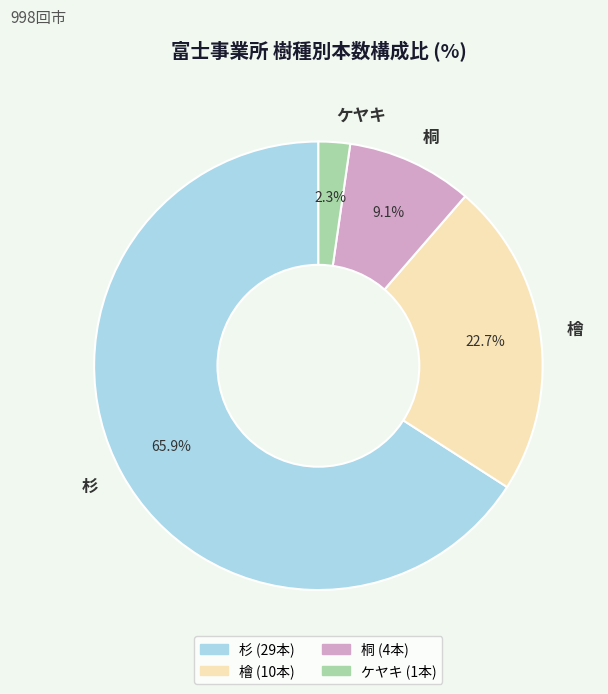

Approximately how many times larger is the value at 杉 compared to 檜?

2.9